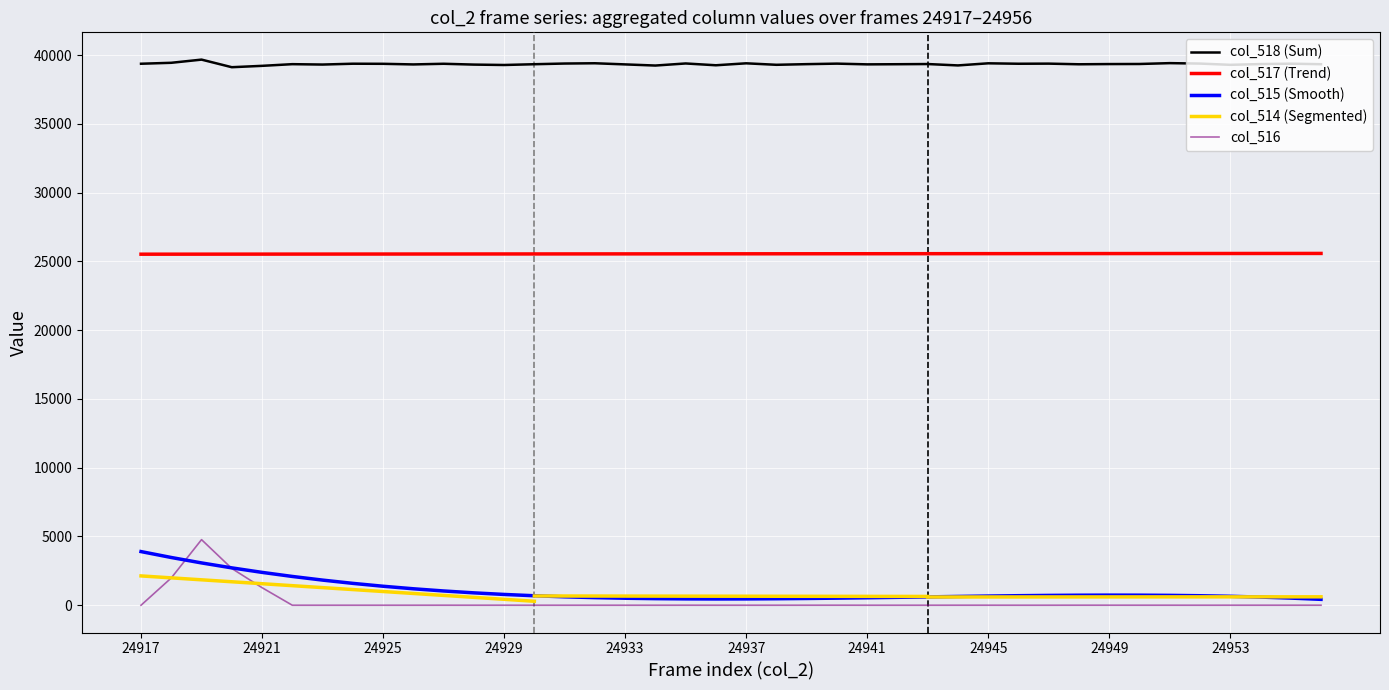

What is the average value of the col_518 series?

39342